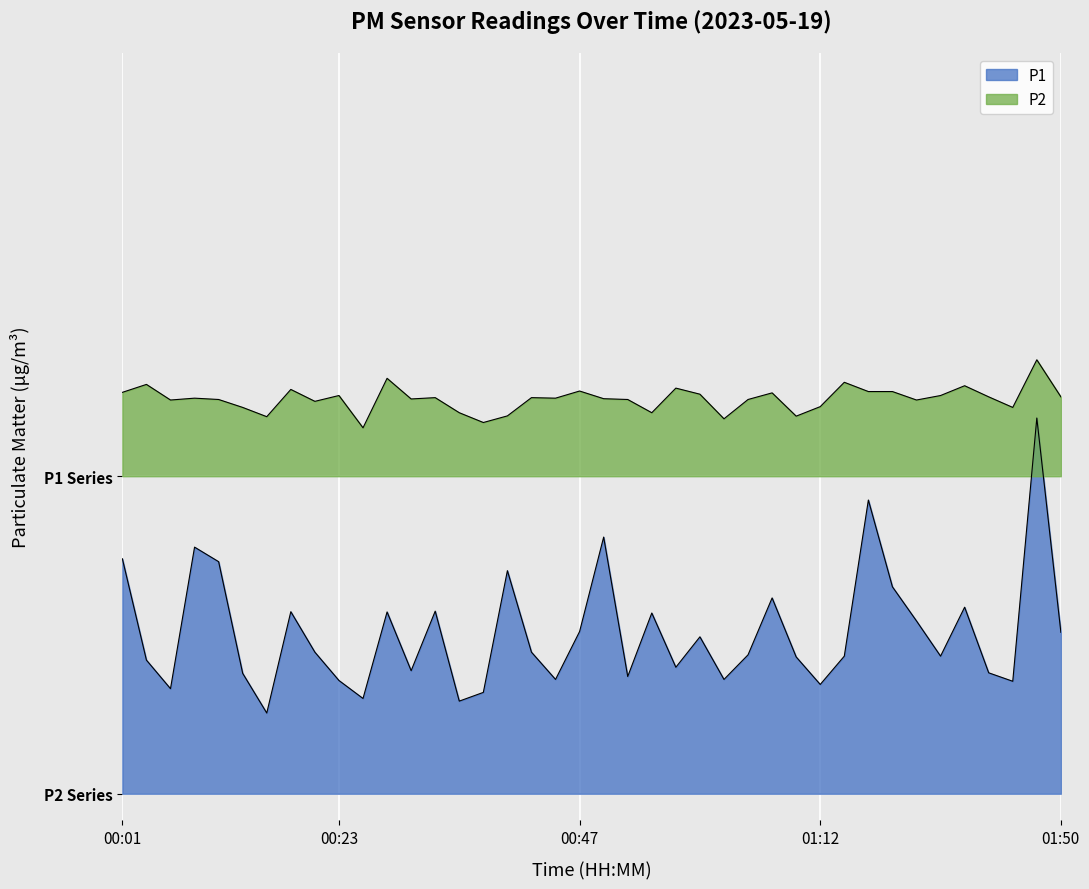

What is the approximate value of P1 at 00:57?

4.8